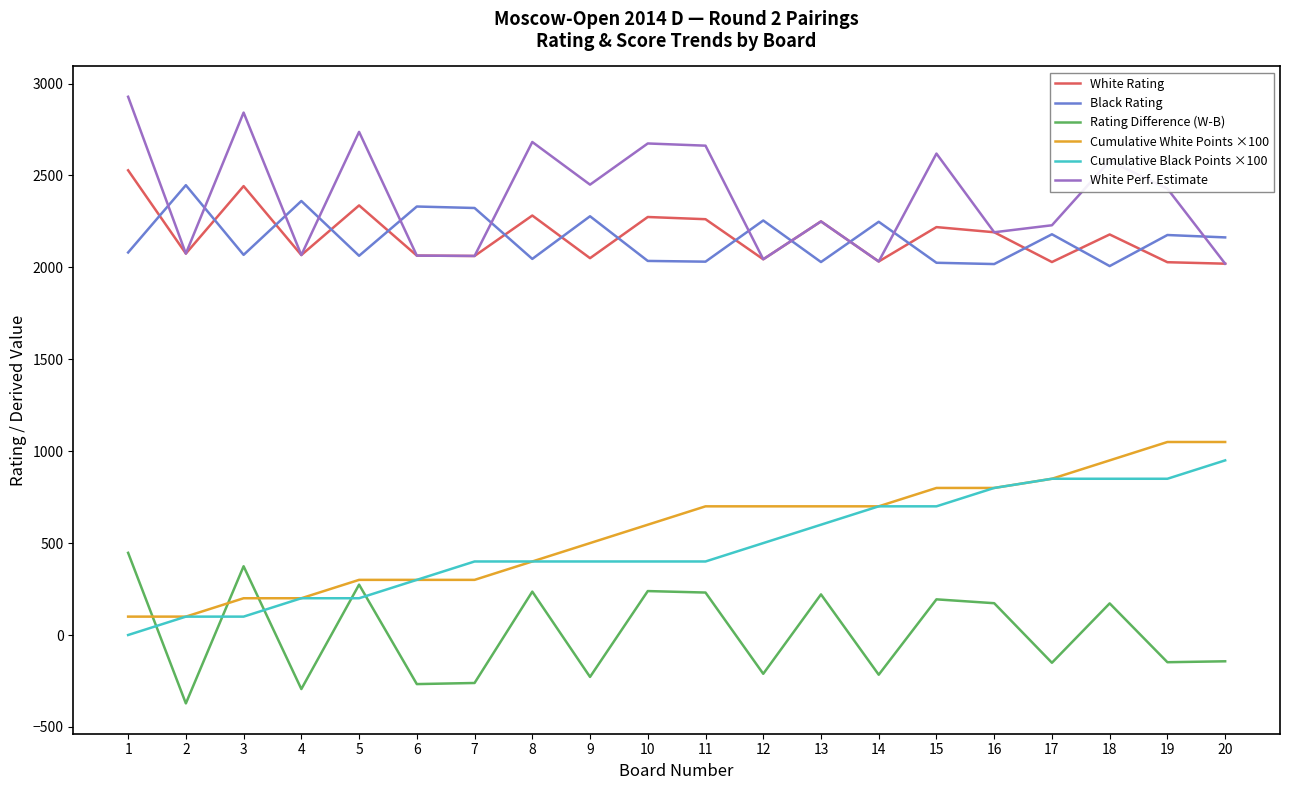

How many series are shown in this chart?

6